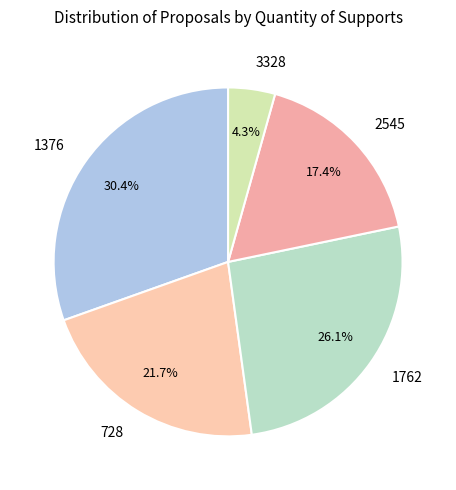

Combined, do 2545 and 3328 account for over 50%?

No